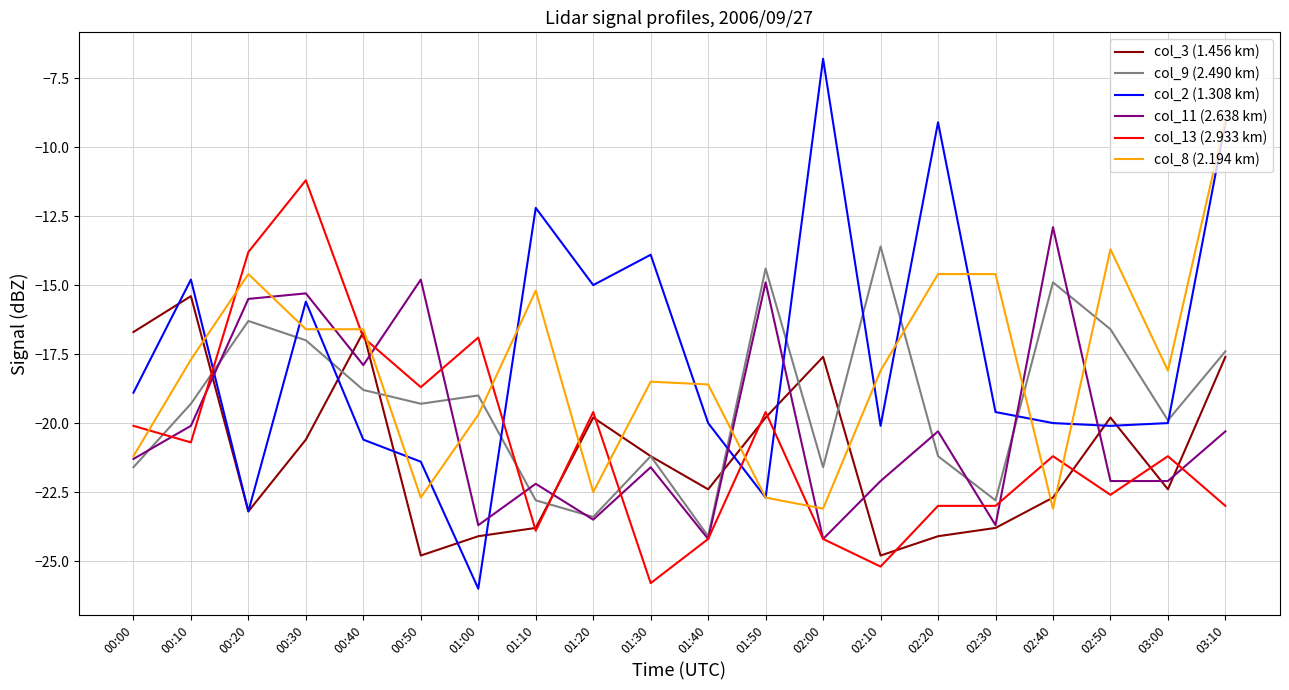

Reading right to left, transcribe all the data shown in this chart.

col_3 (1.456 km): 03:10=-17.6	03:00=-22.4	02:50=-19.8	02:40=-22.7	02:30=-23.8	02:20=-24.1	02:10=-24.8	02:00=-17.6	01:50=-19.8	01:40=-22.4	01:30=-21.2	01:20=-19.8	01:10=-23.8	01:00=-24.1	00:50=-24.8	00:40=-16.7	00:30=-20.6	00:20=-23.2	00:10=-15.4	00:00=-16.7
col_9 (2.490 km): 03:10=-17.4	03:00=-19.9	02:50=-16.6	02:40=-14.9	02:30=-22.8	02:20=-21.2	02:10=-13.6	02:00=-21.6	01:50=-14.4	01:40=-24.1	01:30=-21.2	01:20=-23.4	01:10=-22.8	01:00=-19.0	00:50=-19.3	00:40=-18.8	00:30=-17.0	00:20=-16.3	00:10=-19.3	00:00=-21.6
col_2 (1.308 km): 03:10=-9.1	03:00=-20.0	02:50=-20.1	02:40=-20.0	02:30=-19.6	02:20=-9.1	02:10=-20.1	02:00=-6.8	01:50=-22.7	01:40=-20.0	01:30=-13.9	01:20=-15.0	01:10=-12.2	01:00=-26.0	00:50=-21.4	00:40=-20.6	00:30=-15.6	00:20=-23.2	00:10=-14.8	00:00=-18.9
col_11 (2.638 km): 03:10=-20.3	03:00=-22.1	02:50=-22.1	02:40=-12.9	02:30=-23.7	02:20=-20.3	02:10=-22.1	02:00=-24.2	01:50=-14.9	01:40=-24.2	01:30=-21.6	01:20=-23.5	01:10=-22.2	01:00=-23.7	00:50=-14.8	00:40=-17.9	00:30=-15.3	00:20=-15.5	00:10=-20.1	00:00=-21.3
col_13 (2.933 km): 03:10=-23.0	03:00=-21.2	02:50=-22.6	02:40=-21.2	02:30=-23.0	02:20=-23.0	02:10=-25.2	02:00=-24.2	01:50=-19.6	01:40=-24.2	01:30=-25.8	01:20=-19.6	01:10=-23.9	01:00=-16.9	00:50=-18.7	00:40=-16.9	00:30=-11.2	00:20=-13.8	00:10=-20.7	00:00=-20.1
col_8 (2.194 km): 03:10=-9.0	03:00=-18.1	02:50=-13.7	02:40=-23.1	02:30=-14.6	02:20=-14.6	02:10=-18.1	02:00=-23.1	01:50=-22.7	01:40=-18.6	01:30=-18.5	01:20=-22.5	01:10=-15.2	01:00=-19.7	00:50=-22.7	00:40=-16.6	00:30=-16.6	00:20=-14.6	00:10=-17.7	00:00=-21.2